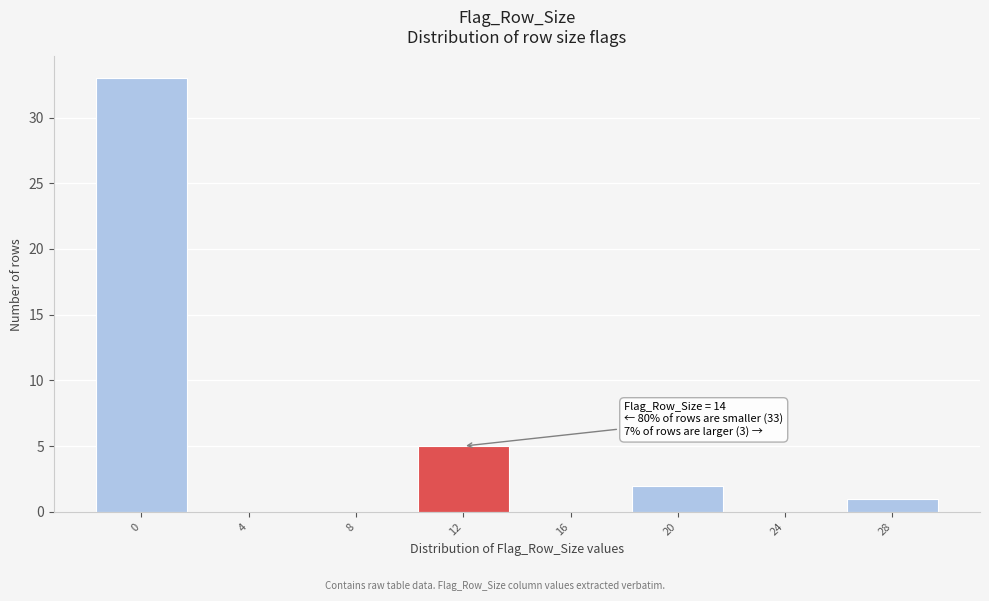

Reading left to right, extract all data points from this chart.

0=33	4=0	8=0	12=5	16=0	20=2	24=0	28=1